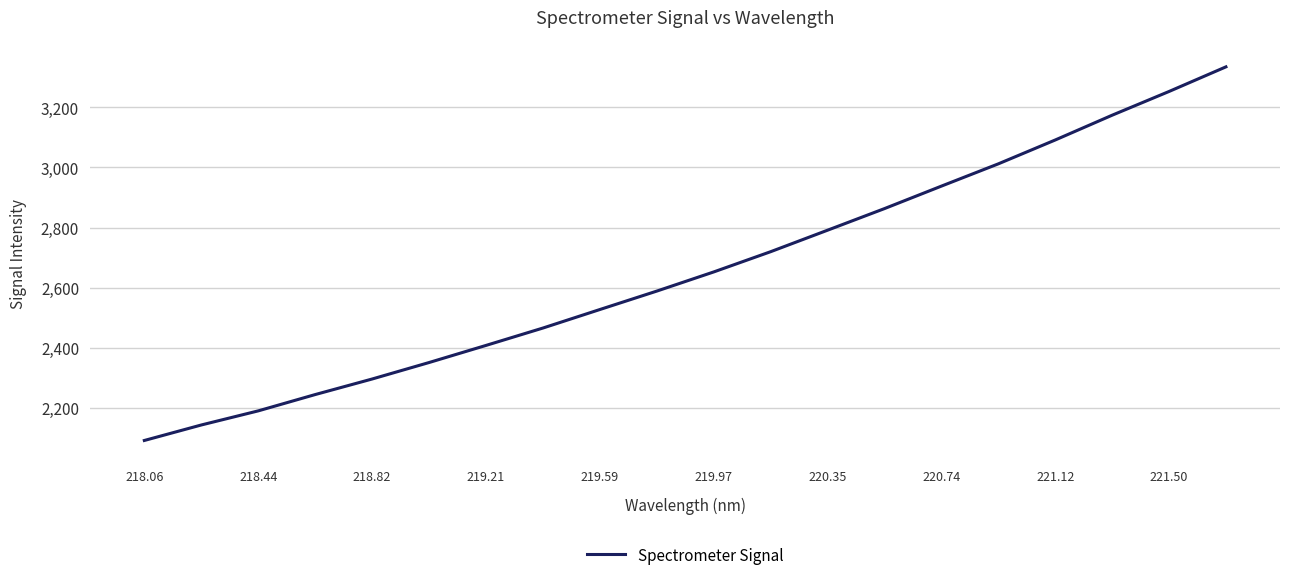

What is the smallest value displayed?

2091.3